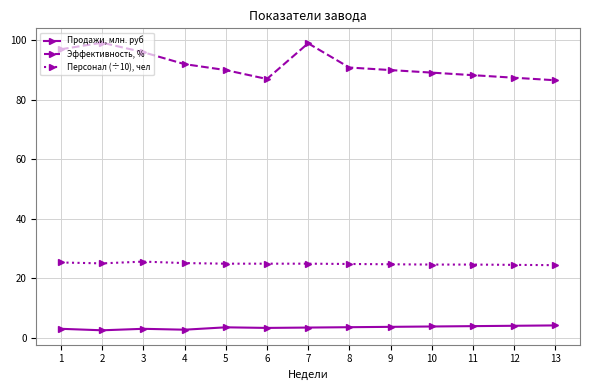

At which category does Эффективность, % reach its first local peak?

2